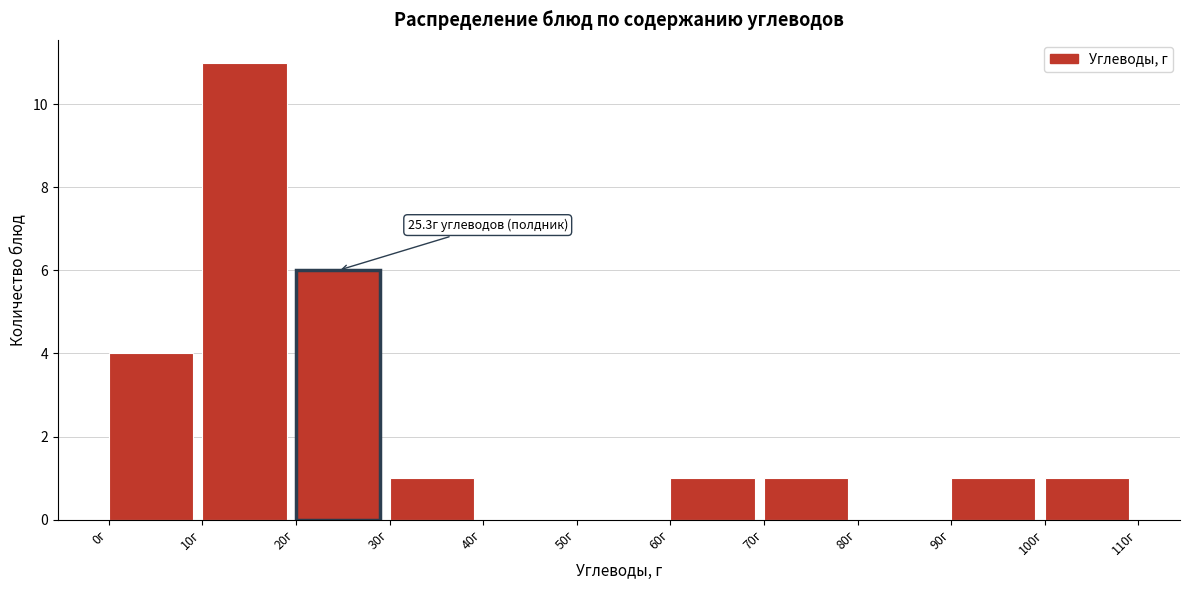

Over which range of the x-axis is the bar tallest?

10 to 20